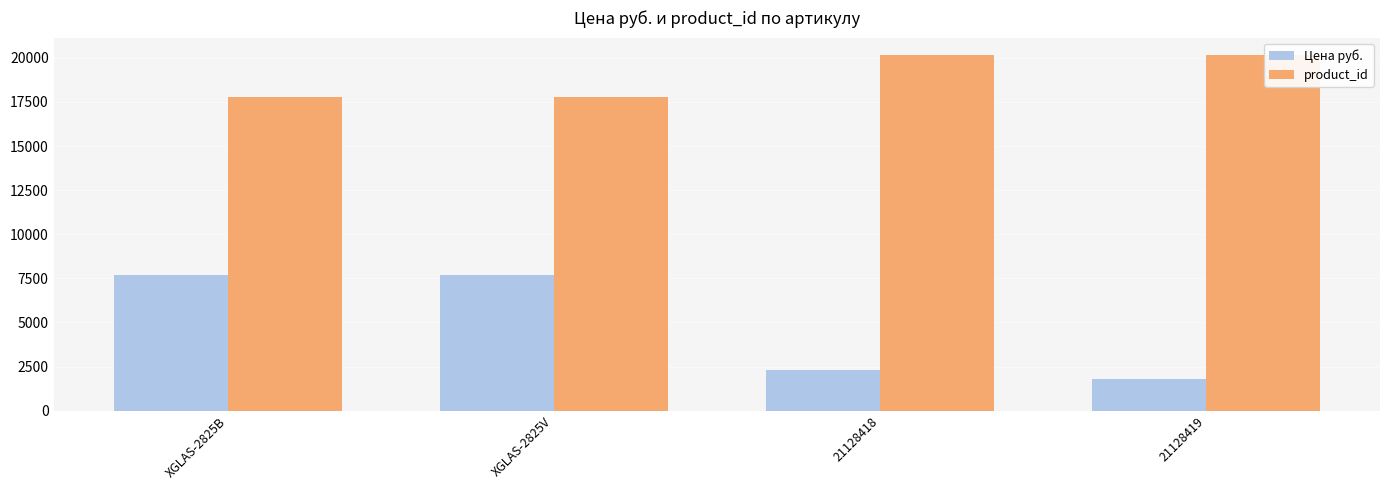

Rank the series by their maximum value, from lowest to highest.

Цена руб., product_id